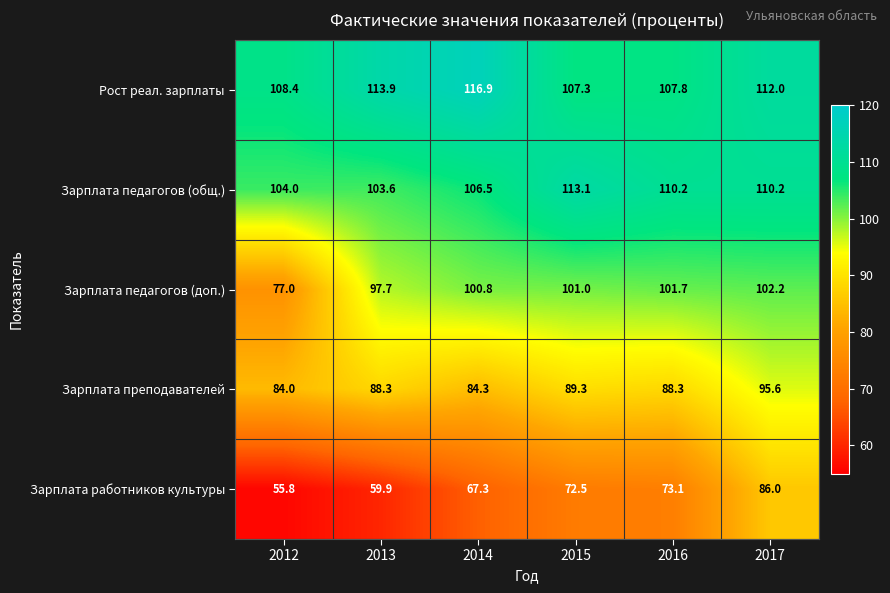

List the series in order of their peak value, highest first.

Рост реал. зарплаты, Зарплата педагогов (общ.), Зарплата педагогов (доп.), Зарплата преподавателей, Зарплата работников культуры